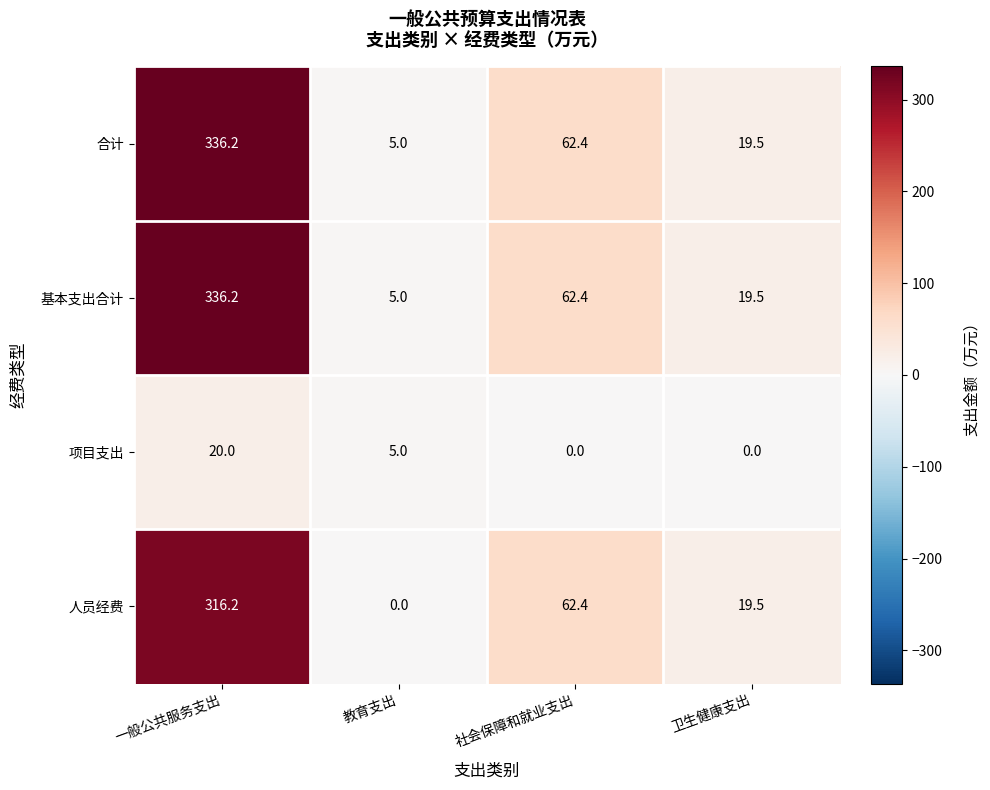

How many data points in 基本支出合计 are above 62?

2